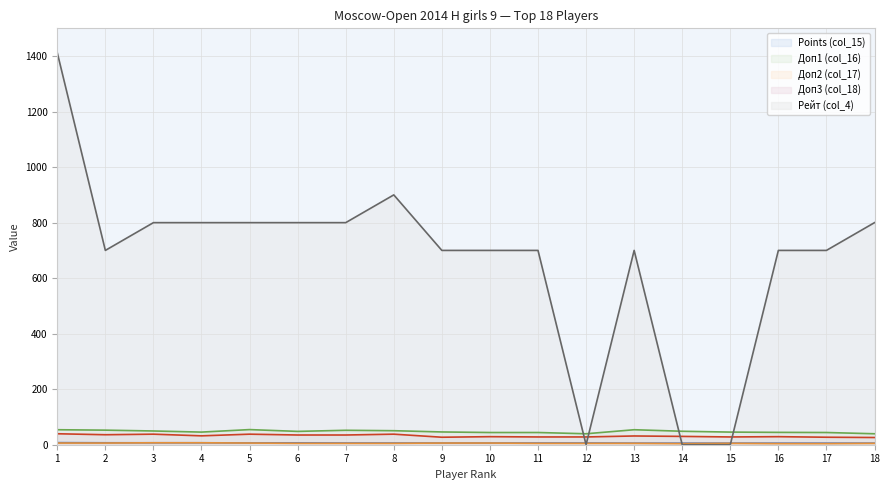

How many lines are shown in the chart?

5